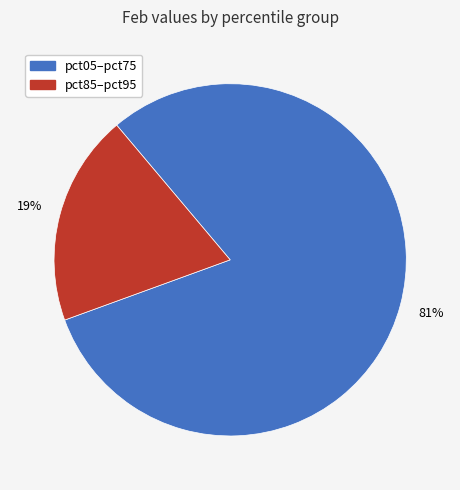

Is there a majority slice in this chart?

Yes